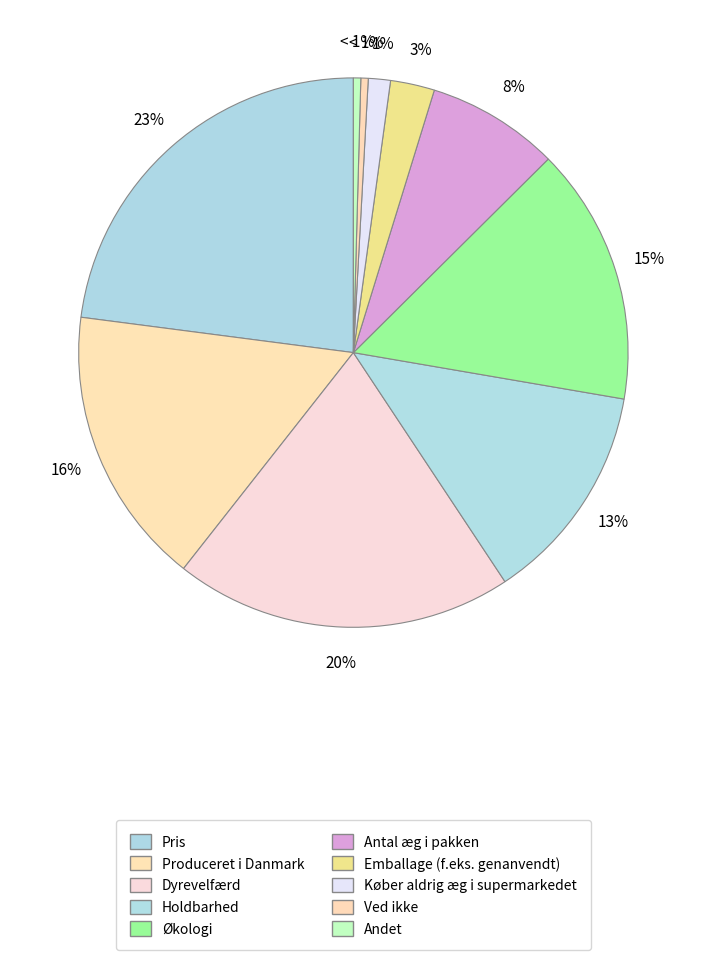

How many slices are in this pie chart?

10